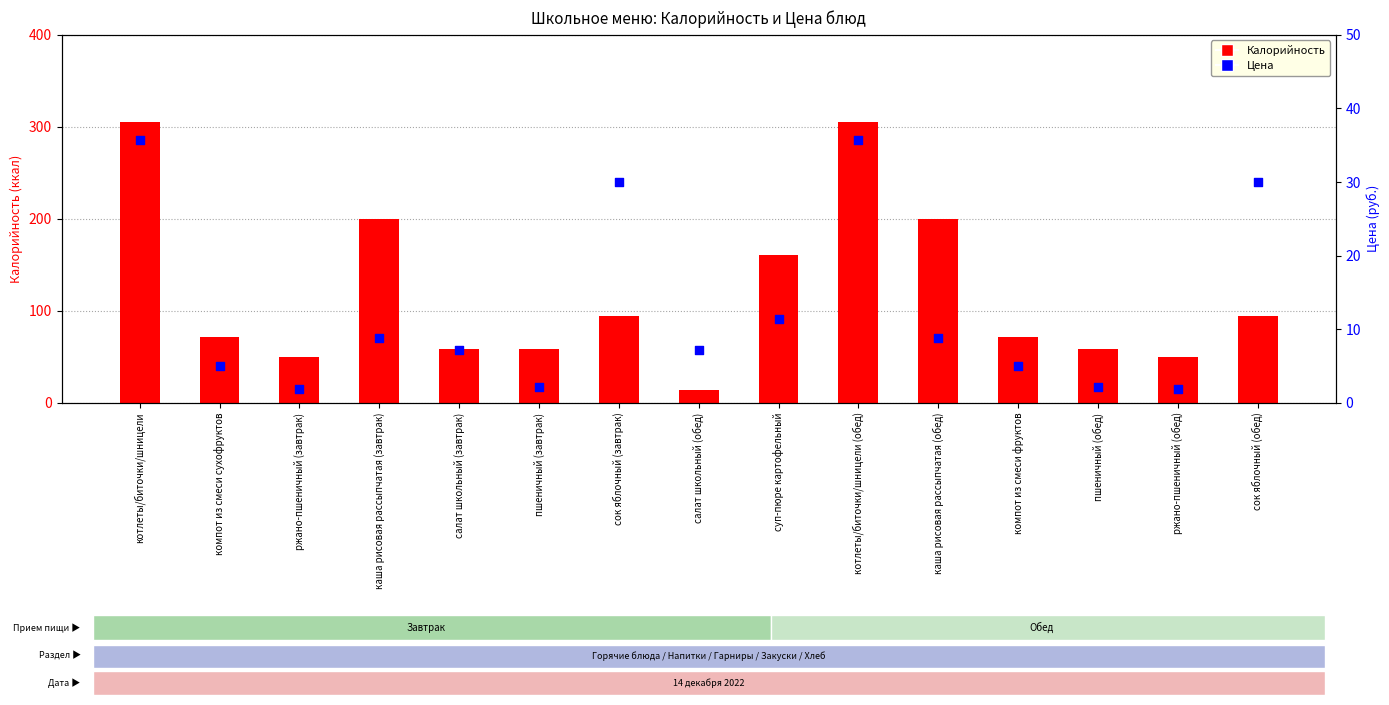

Which series has the largest total across all categories?

Калорийность